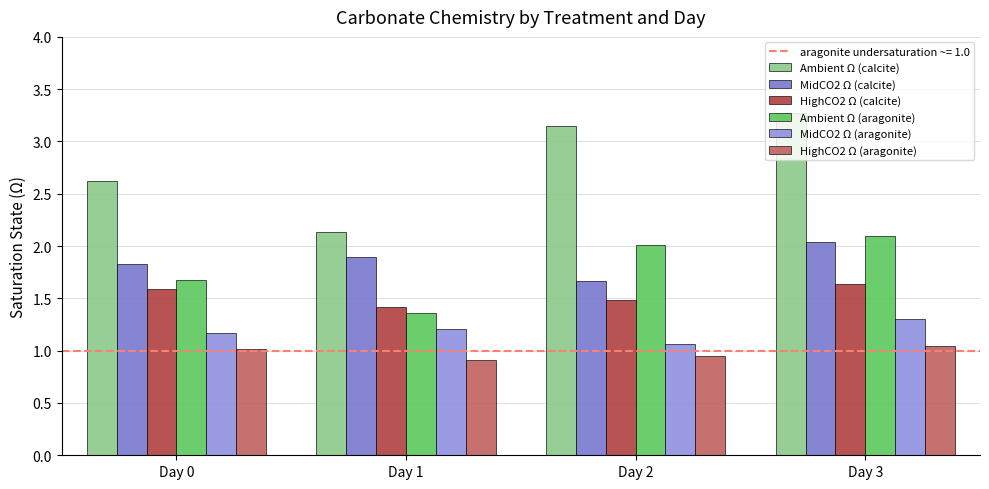

True or false: MidCO2 Ω (calcite) has a value of 2.8 at Day 0.

False